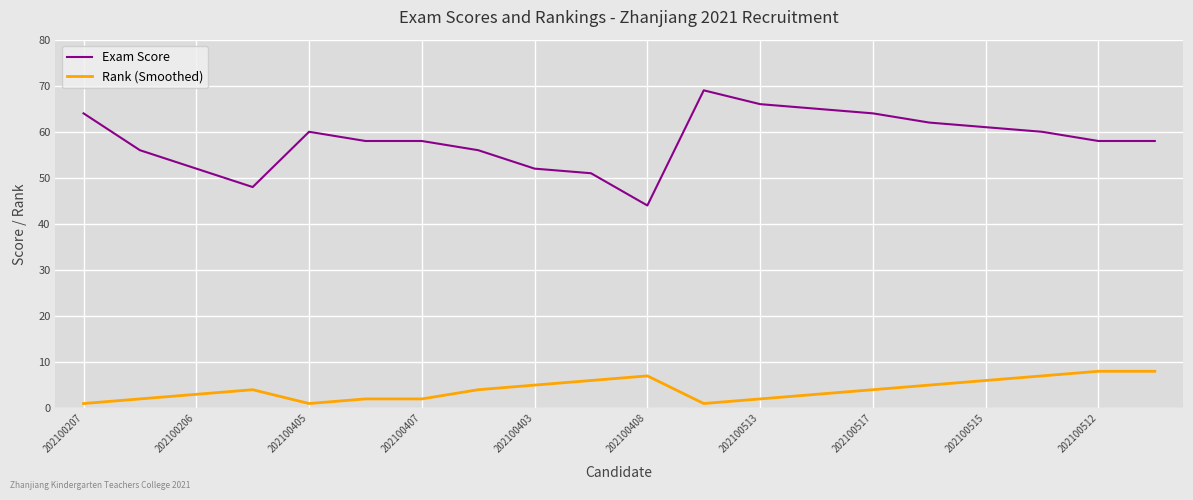

At how many categories does at least one series exceed 50?

18